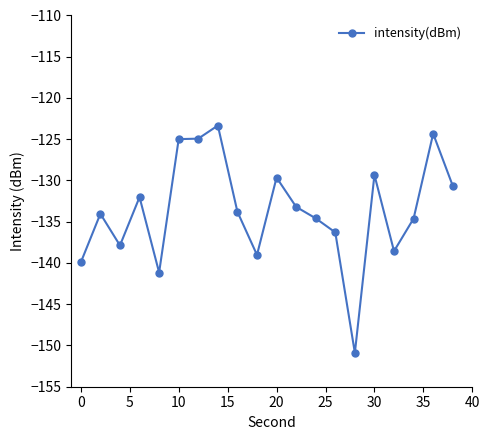

What is the difference between the maximum and minimum values?

27.6